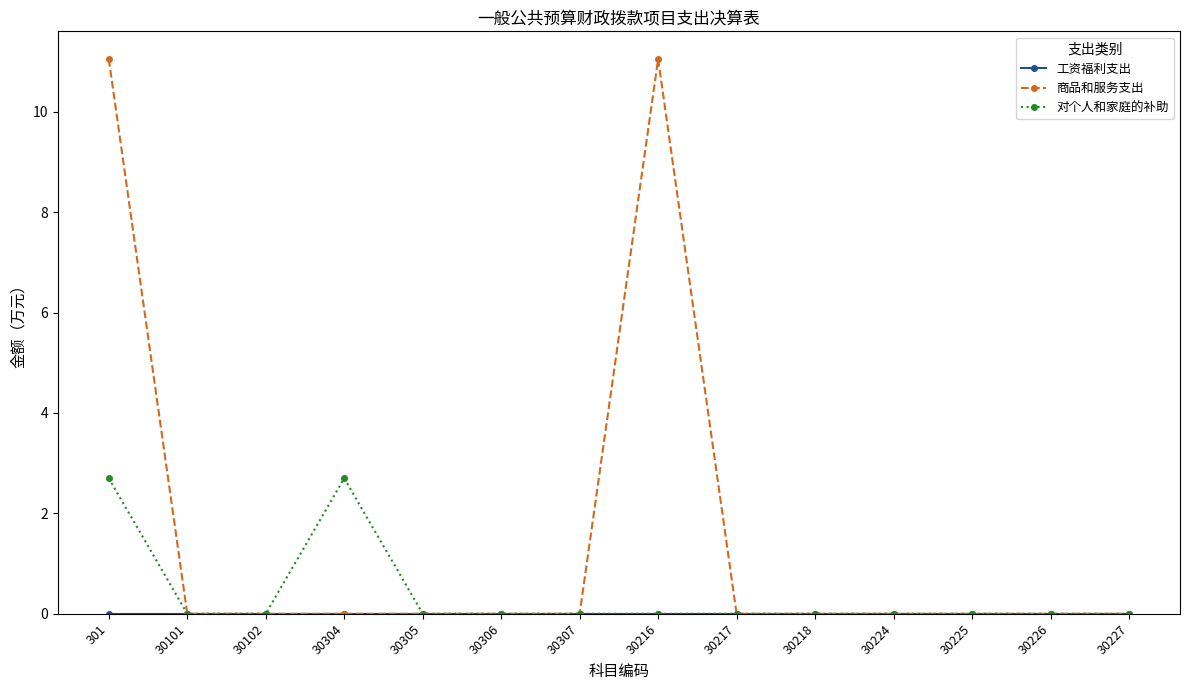

How many lines are shown in the chart?

3